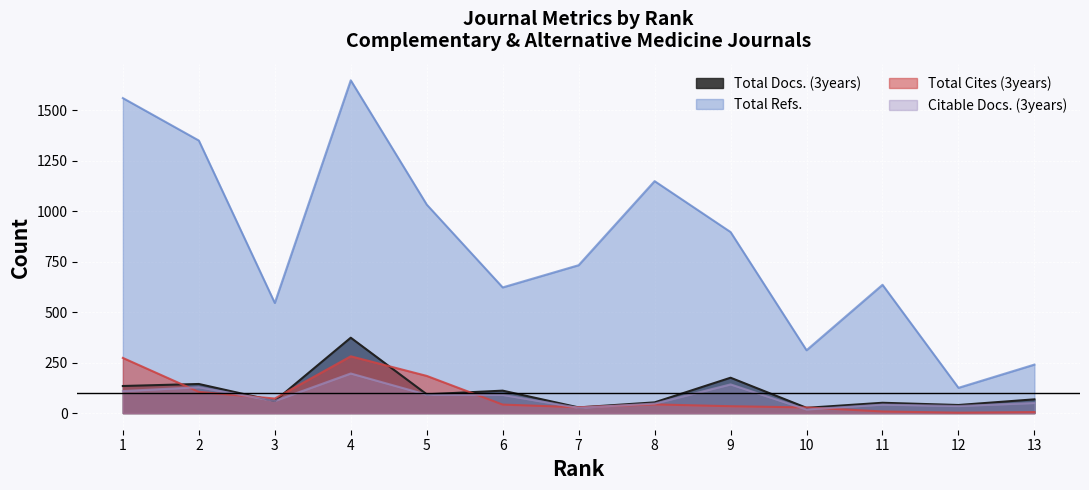

At 2, list the series in order from largest to smallest.

Total Refs., Total Docs. (3years), Citable Docs. (3years), Total Cites (3years)